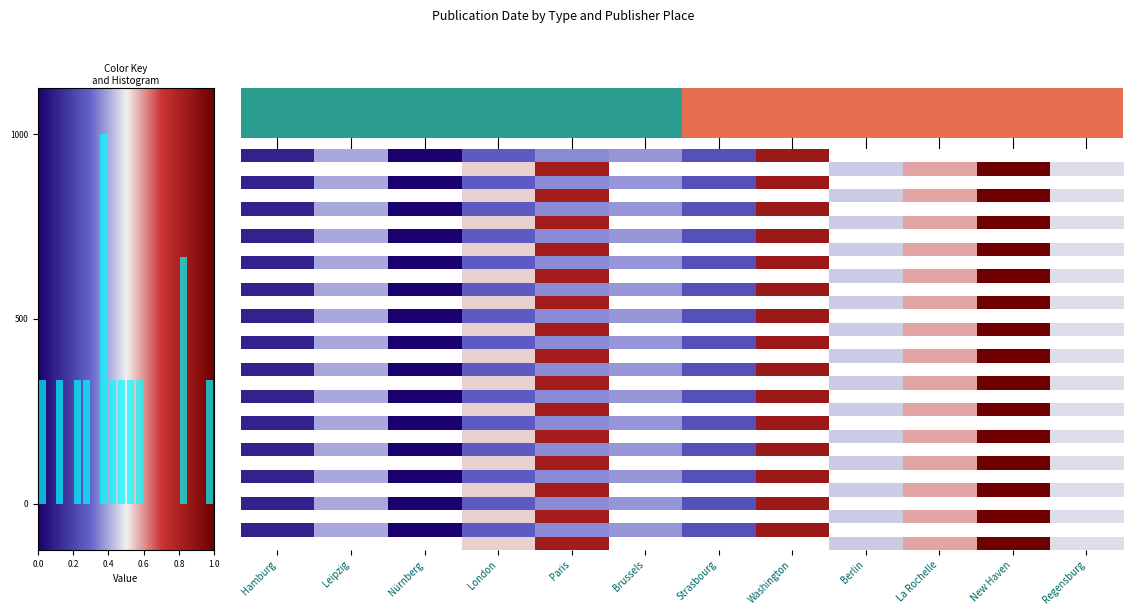

Count the number of data series in this chart.

30